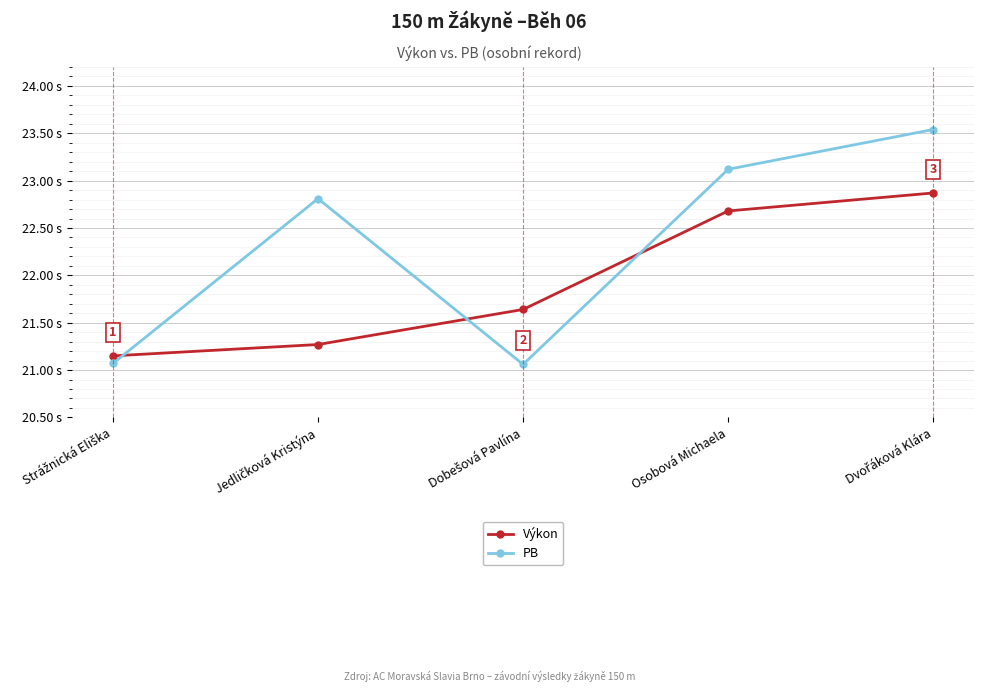

What is the difference between the second highest and minimum values in the PB series?

2.1